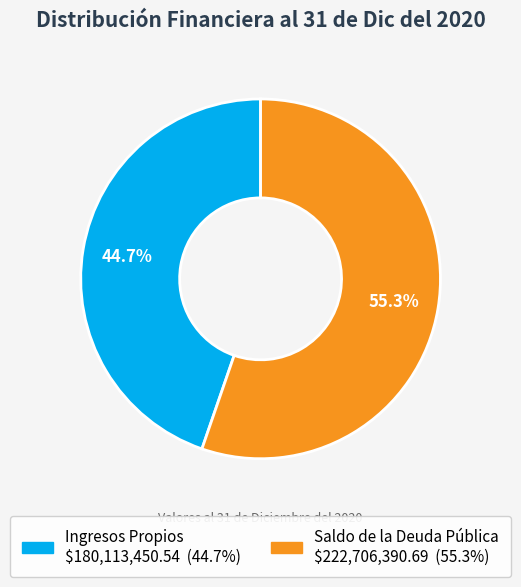

True or false: Saldo de la Deuda Pública accounts for 42% of the total.

False